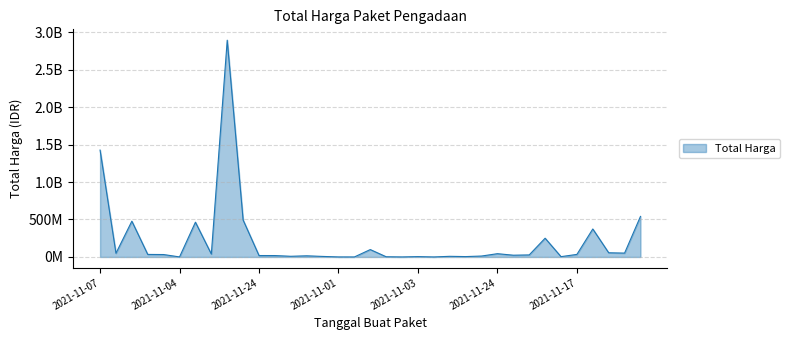

Does the chart have visible grid lines?

Yes